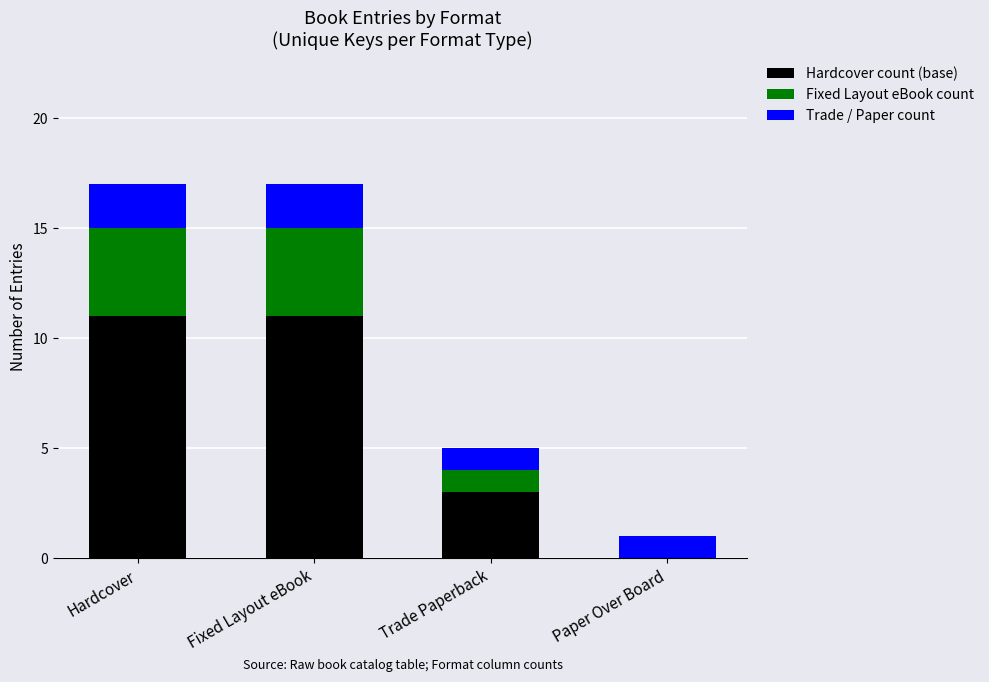

What is the total value across all series at Hardcover?

17